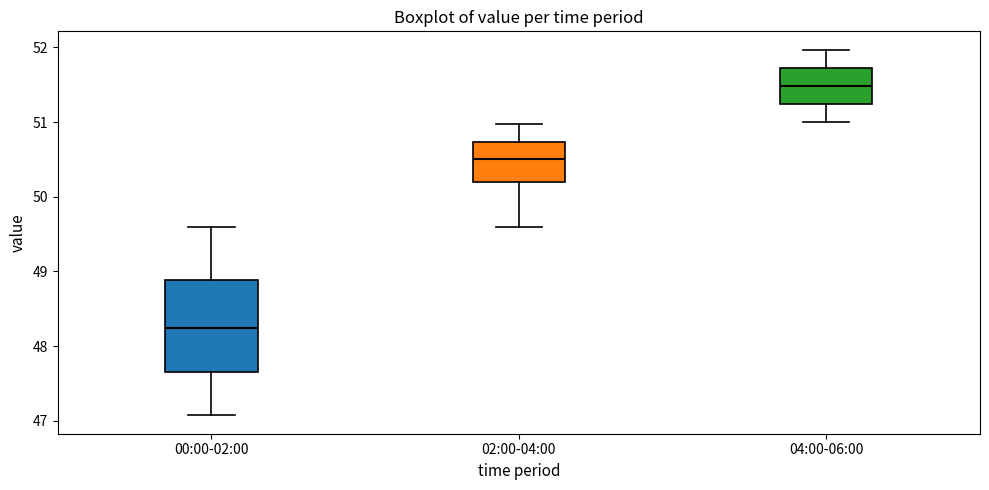

Which box's median line is the lowest?

00:00-02:00